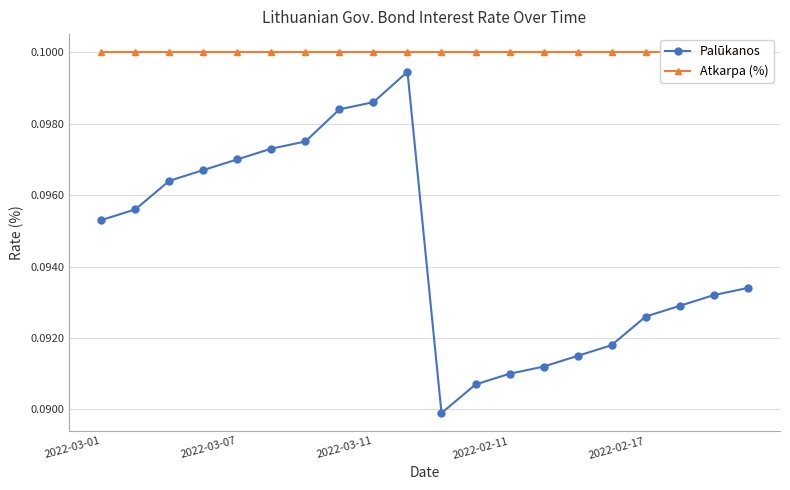

How many Palūkanos values are between 0 and 1?

20